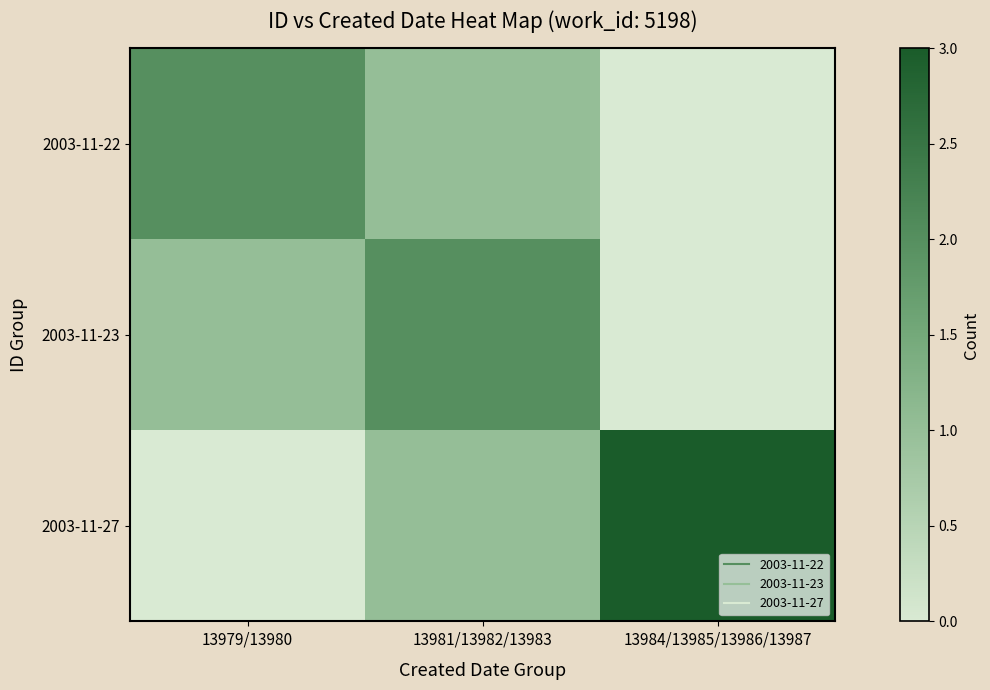

How many data points does each series have?

3